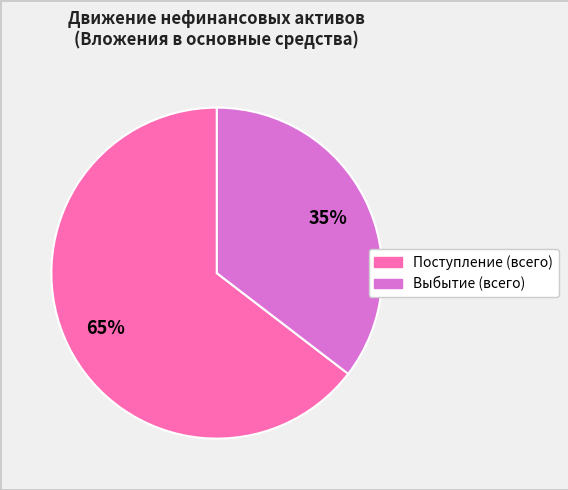

How many segments does this pie chart have?

2